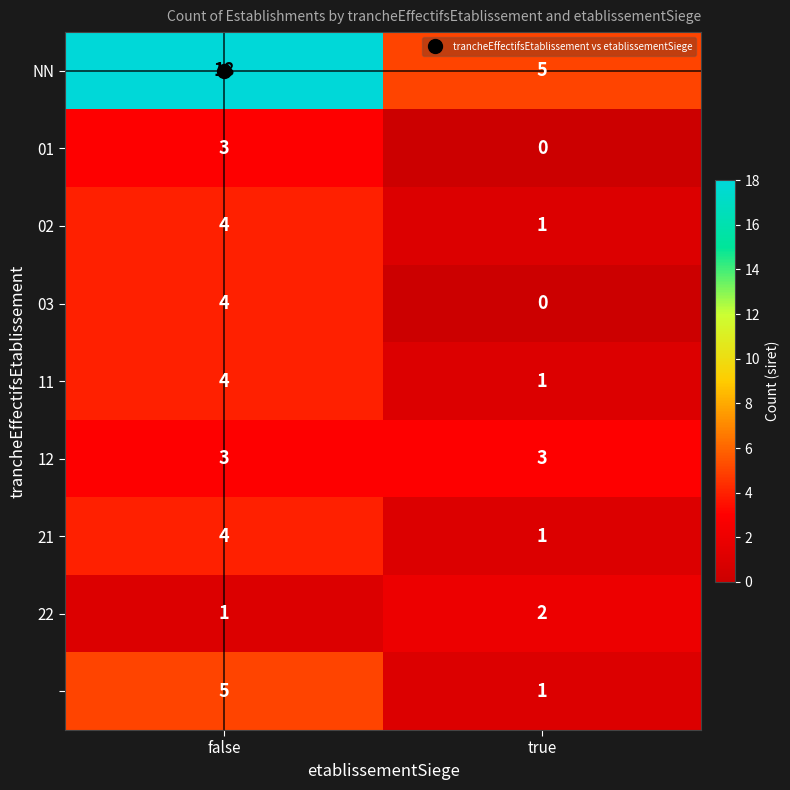

What is the total value across all series at false?

46